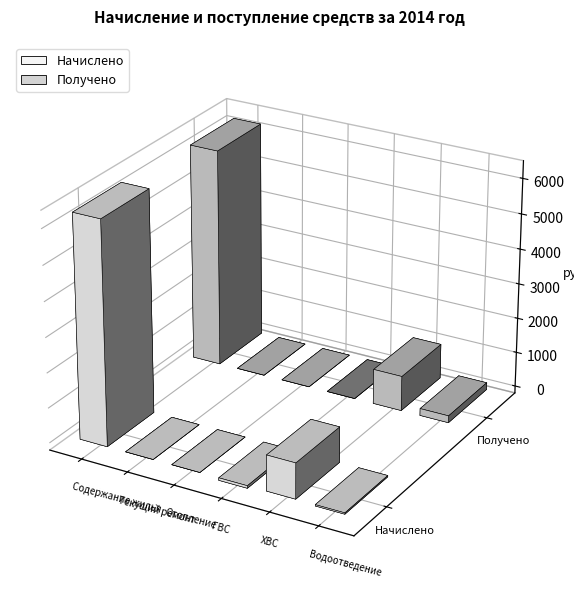

How many groups of bars are there?

6